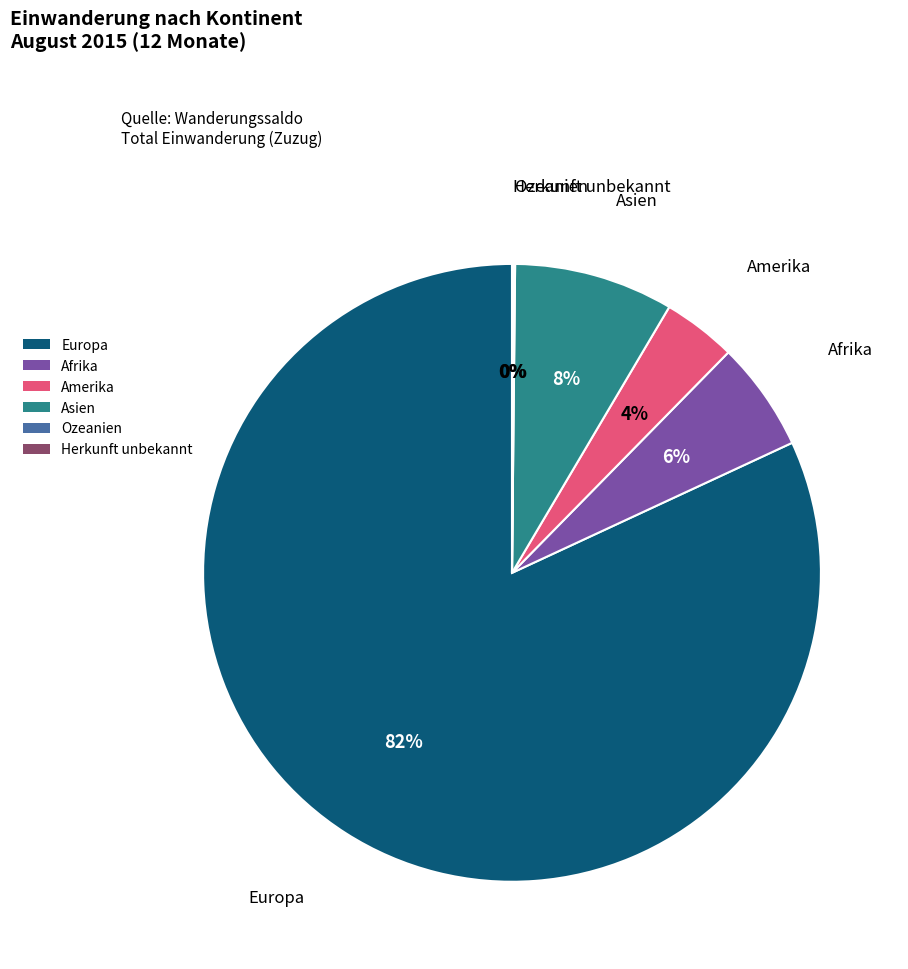

True or false: Amerika accounts for 4% of the total.

True